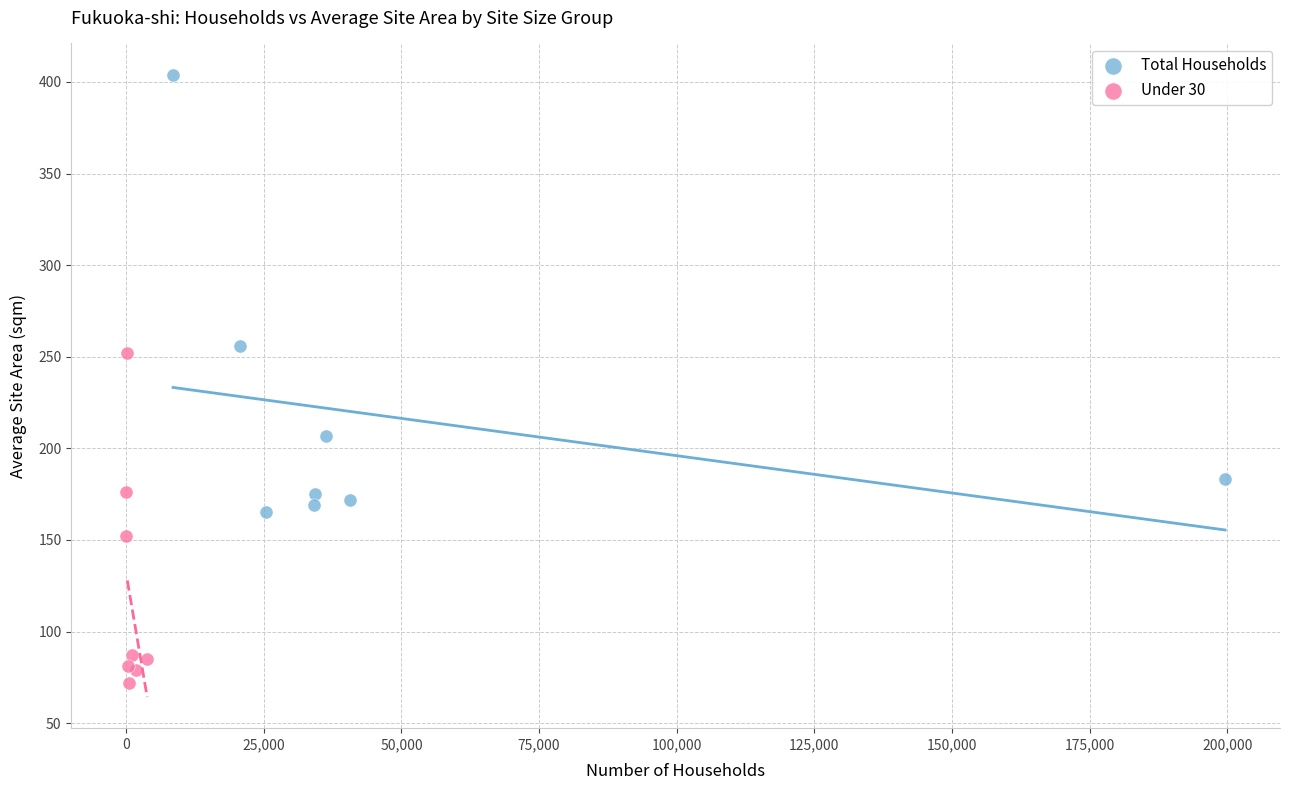

Which series contains the lowest Y value?

Under 30